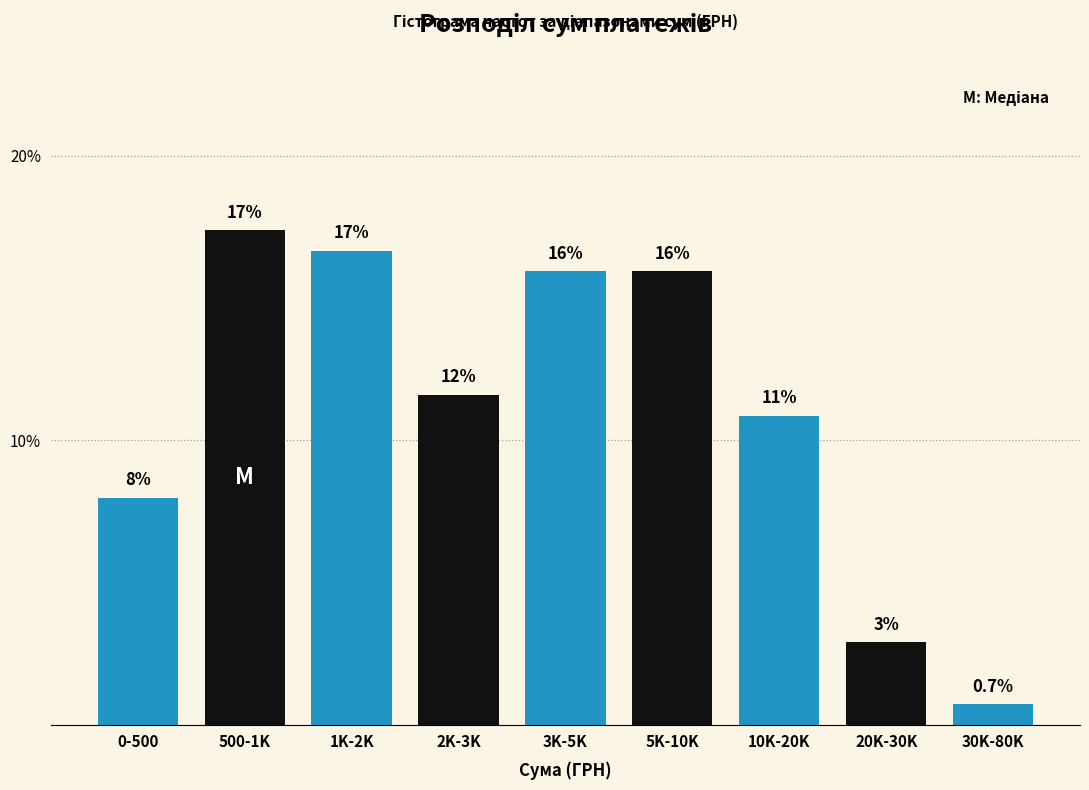

How many bars are there in total?

9